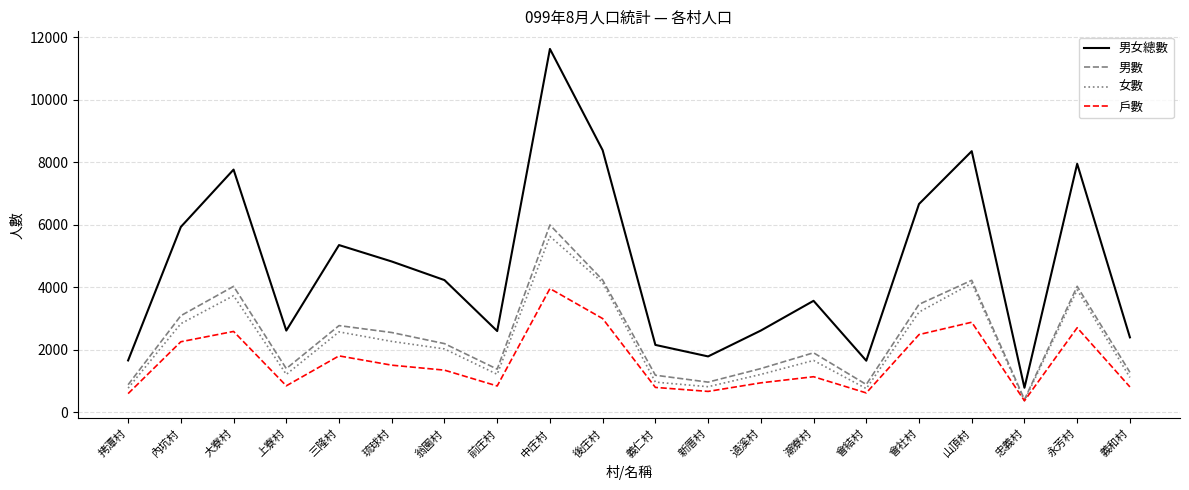

At which label does 男數 reach its peak?

中庄村